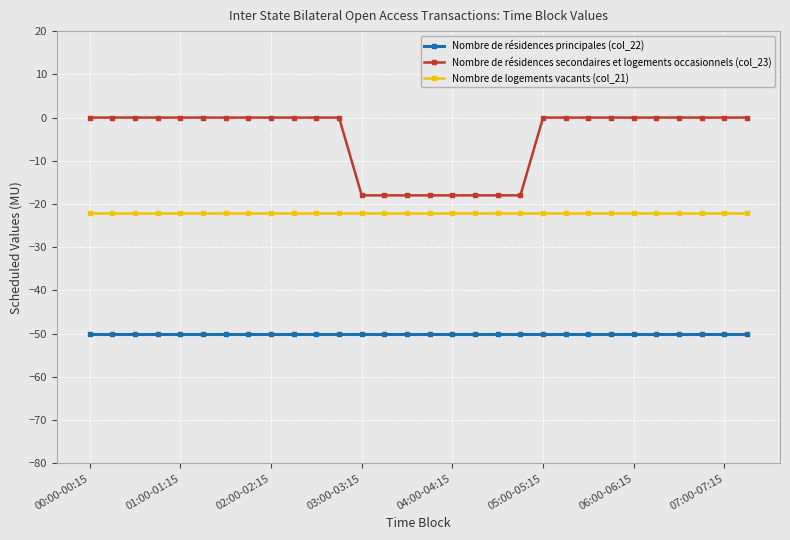

What is the average value of the Nombre de logements vacants (col_21) series?

-22